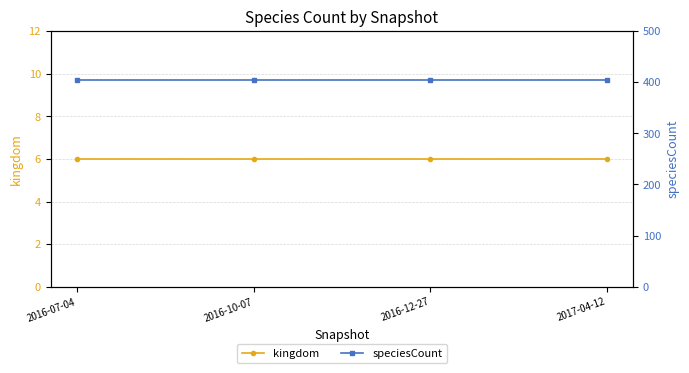

What is the sum of all speciesCount values?

1616